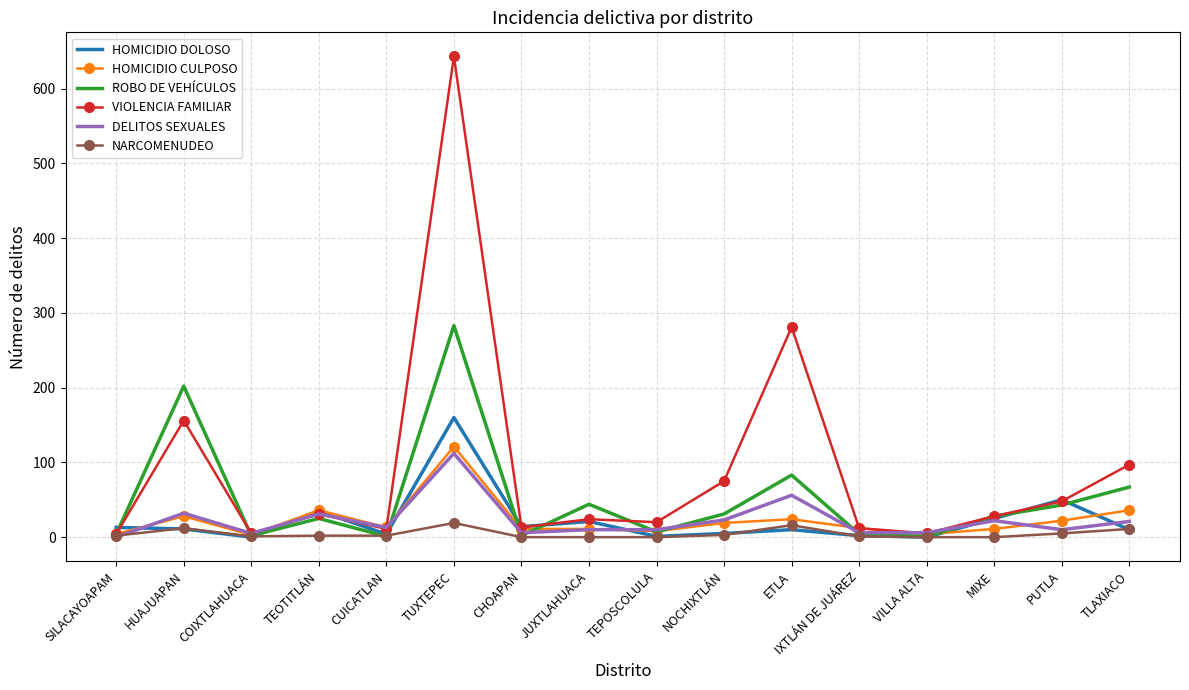

At which category is the sum across all series the highest?

TUXTEPEC